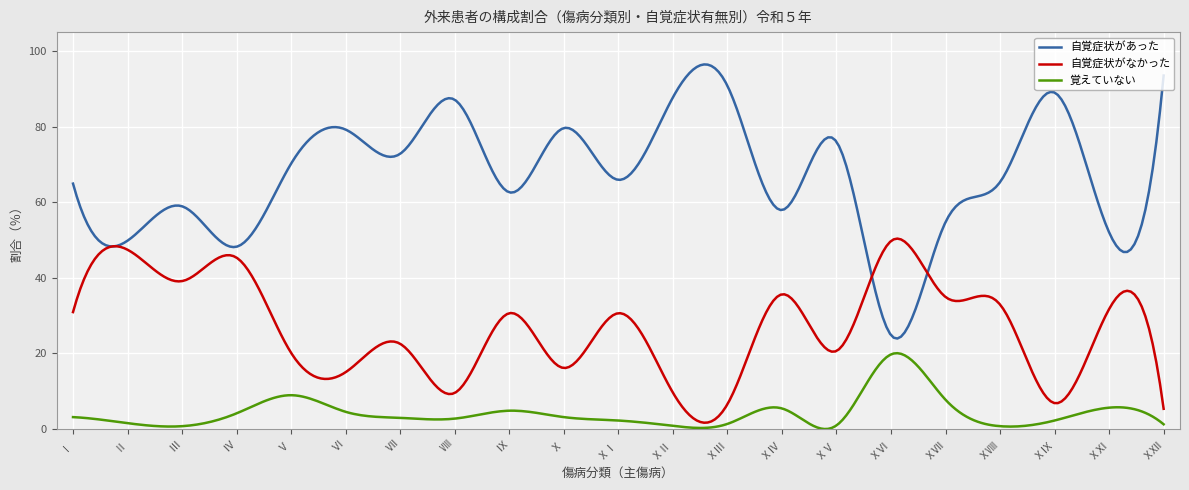

Rank the series by their maximum value, from highest to lowest.

自覚症状があった, 自覚症状がなかった, 覚えていない